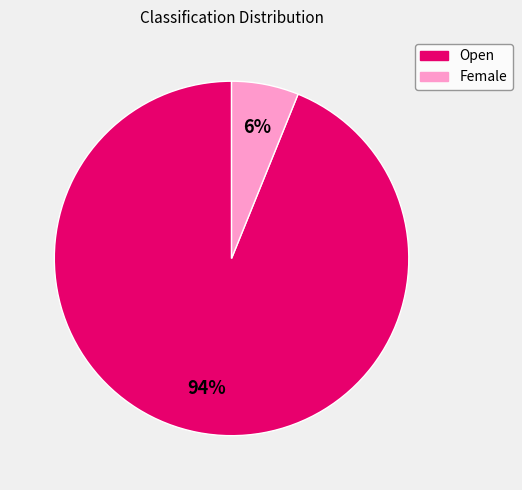

What percentage is the Open slice, to the nearest percent?

94%